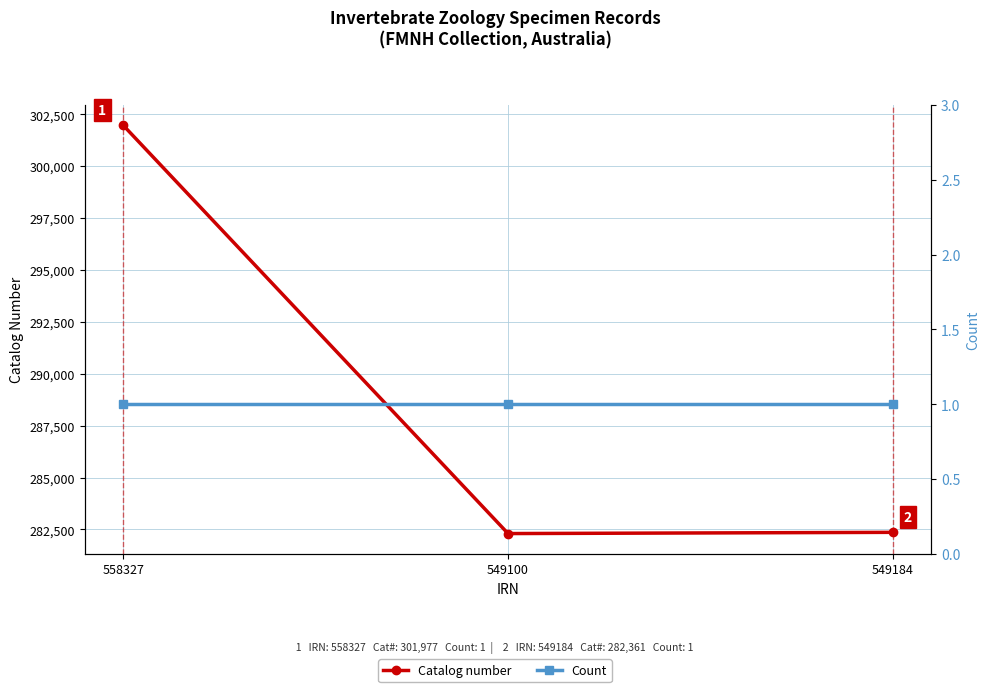

Is it true that Catalog number equals 282361 at 549184?

True